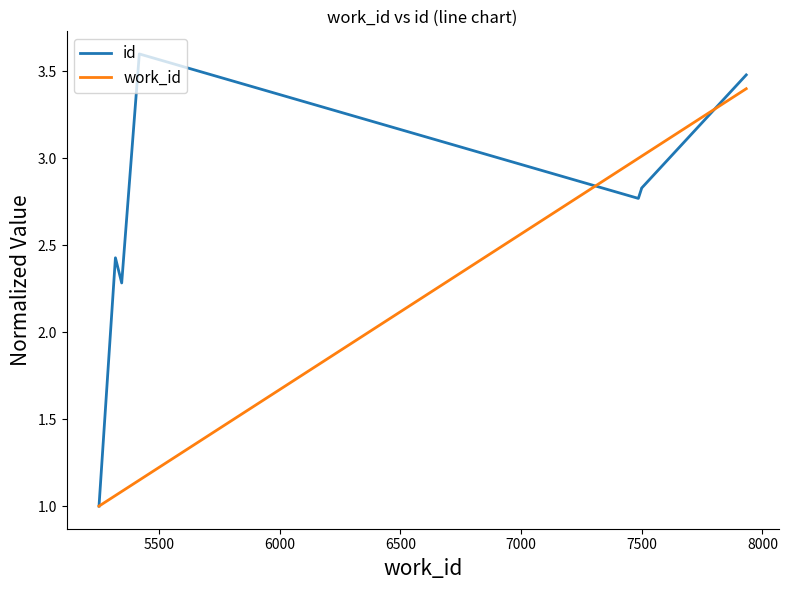

How many lines are shown in the chart?

2